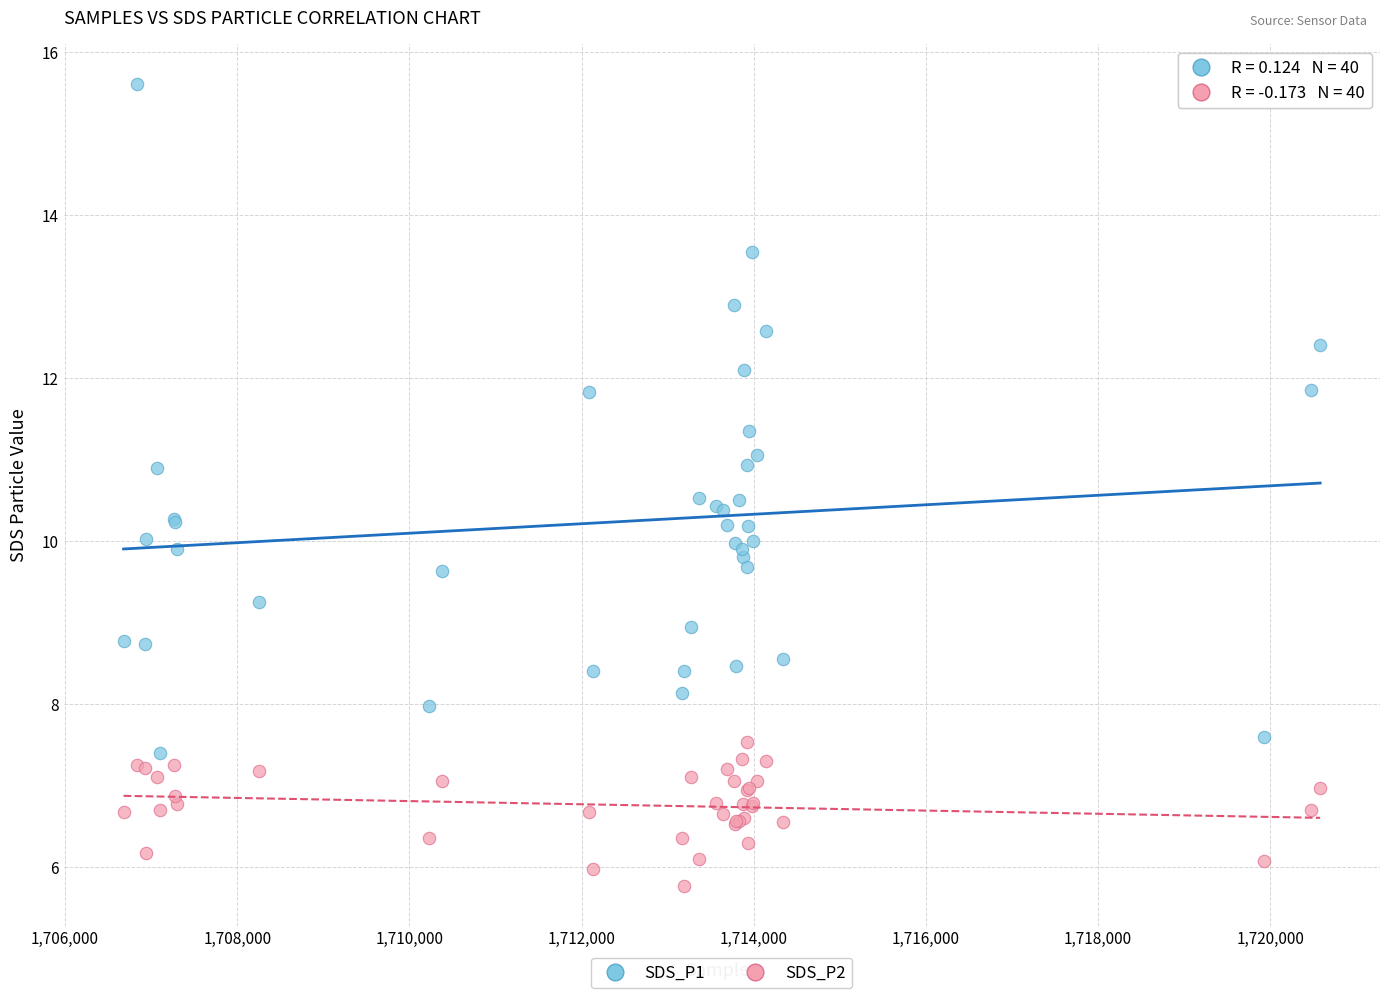

Which series contains the highest Y value?

SDS_P1